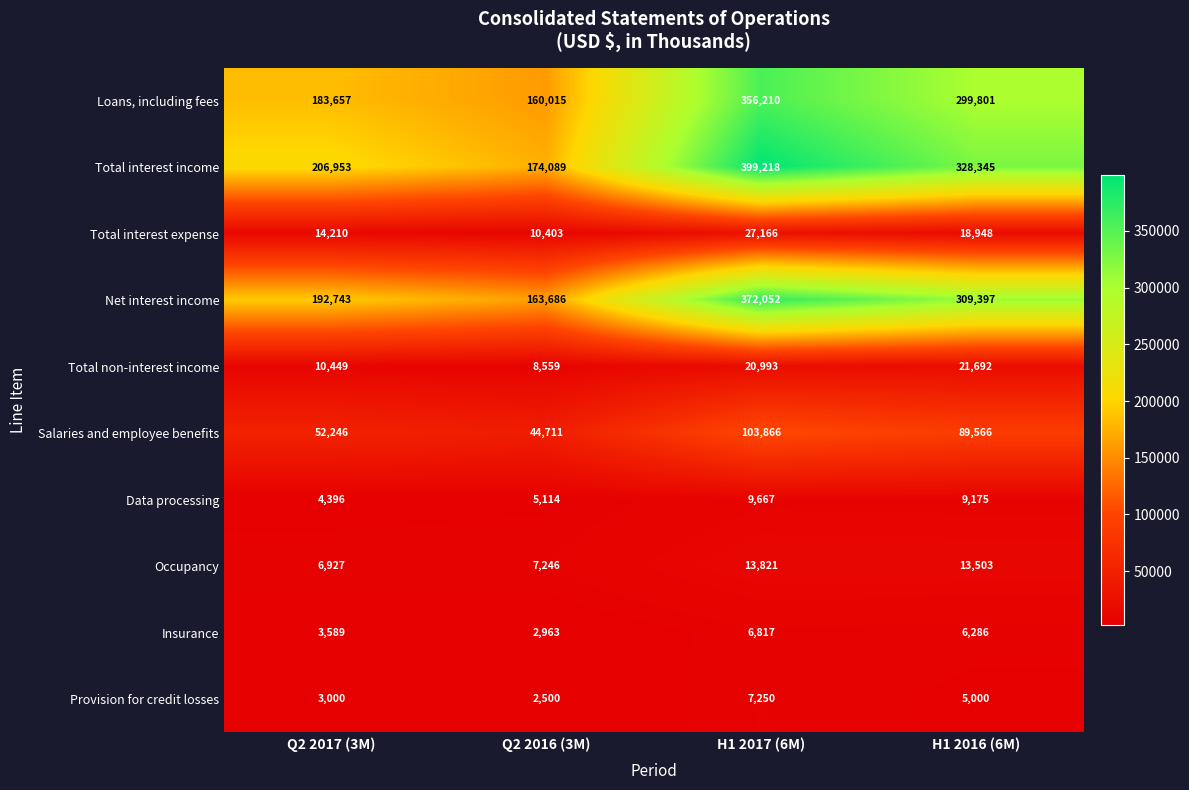

What is the maximum value shown in the chart?

399218